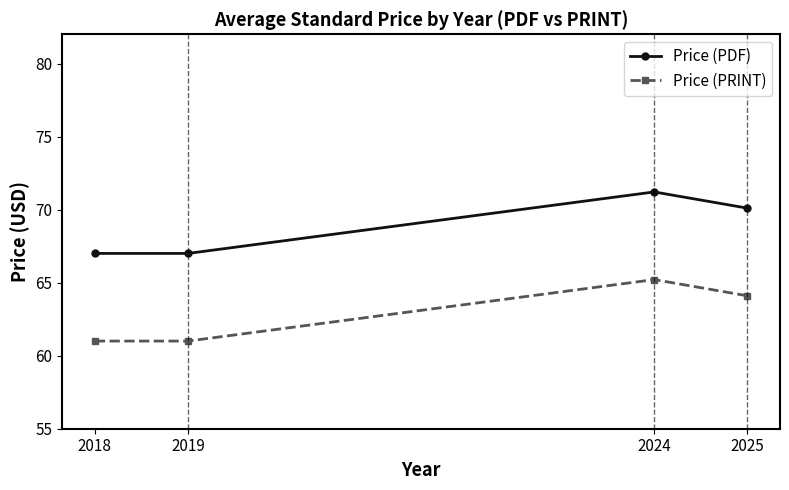

Reading left to right, list all the values displayed in this chart.

Price (PDF): 67.0	67.0	71.2	70.1
Price (PRINT): 61.0	61.0	65.2	64.1